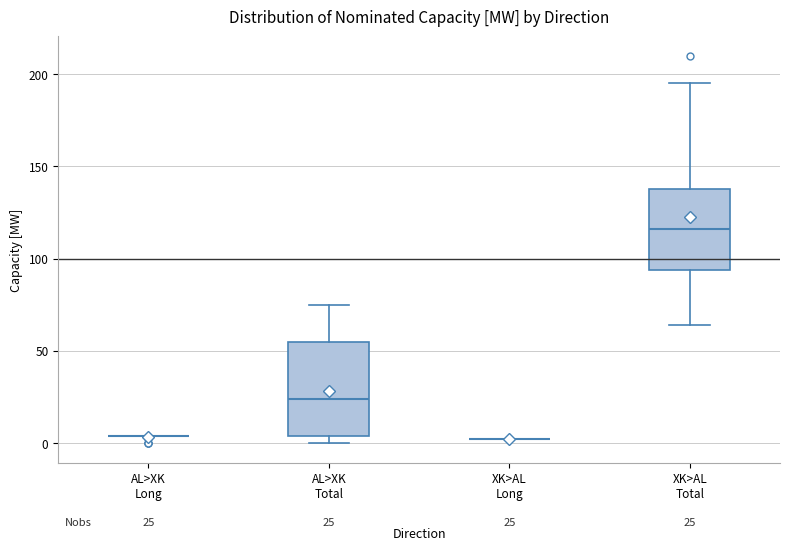

Comparing the boxes themselves (not the whiskers), which one is the tallest?

AL>XK Total